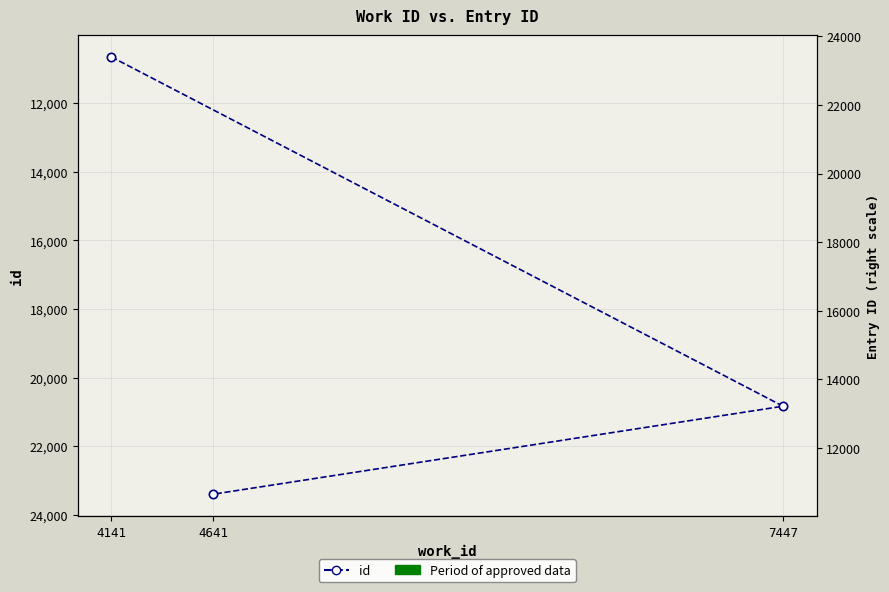

The chart shows a value of 17465 at 4141. True or false?

False